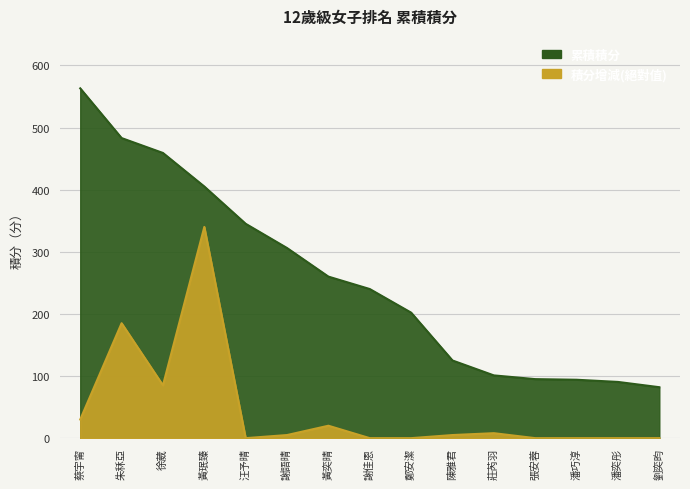

True or false: 累積積分 and 積分增減_abs intersect in this chart.

False